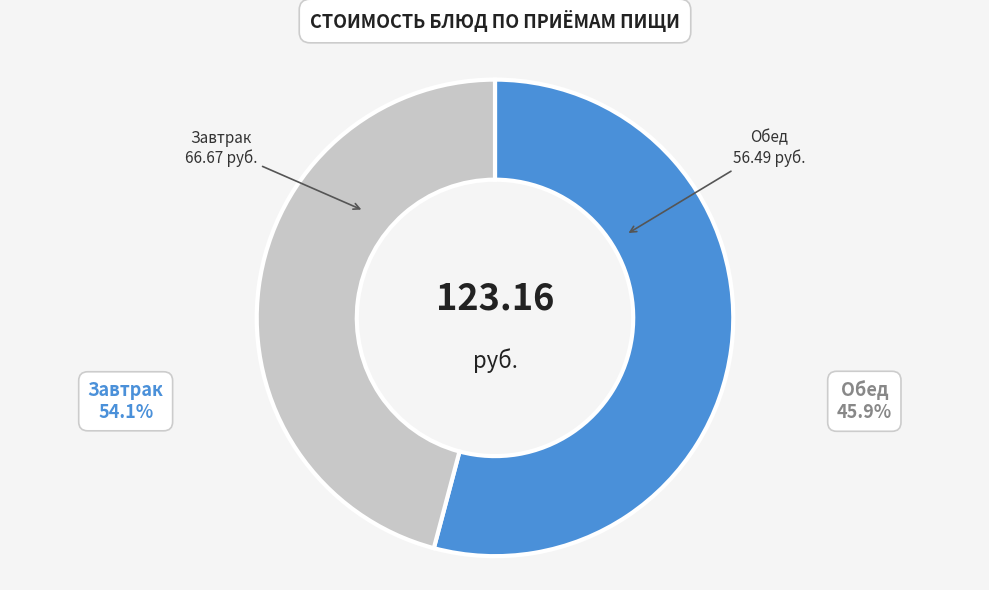

Which category has the smallest portion of the pie?

Обед